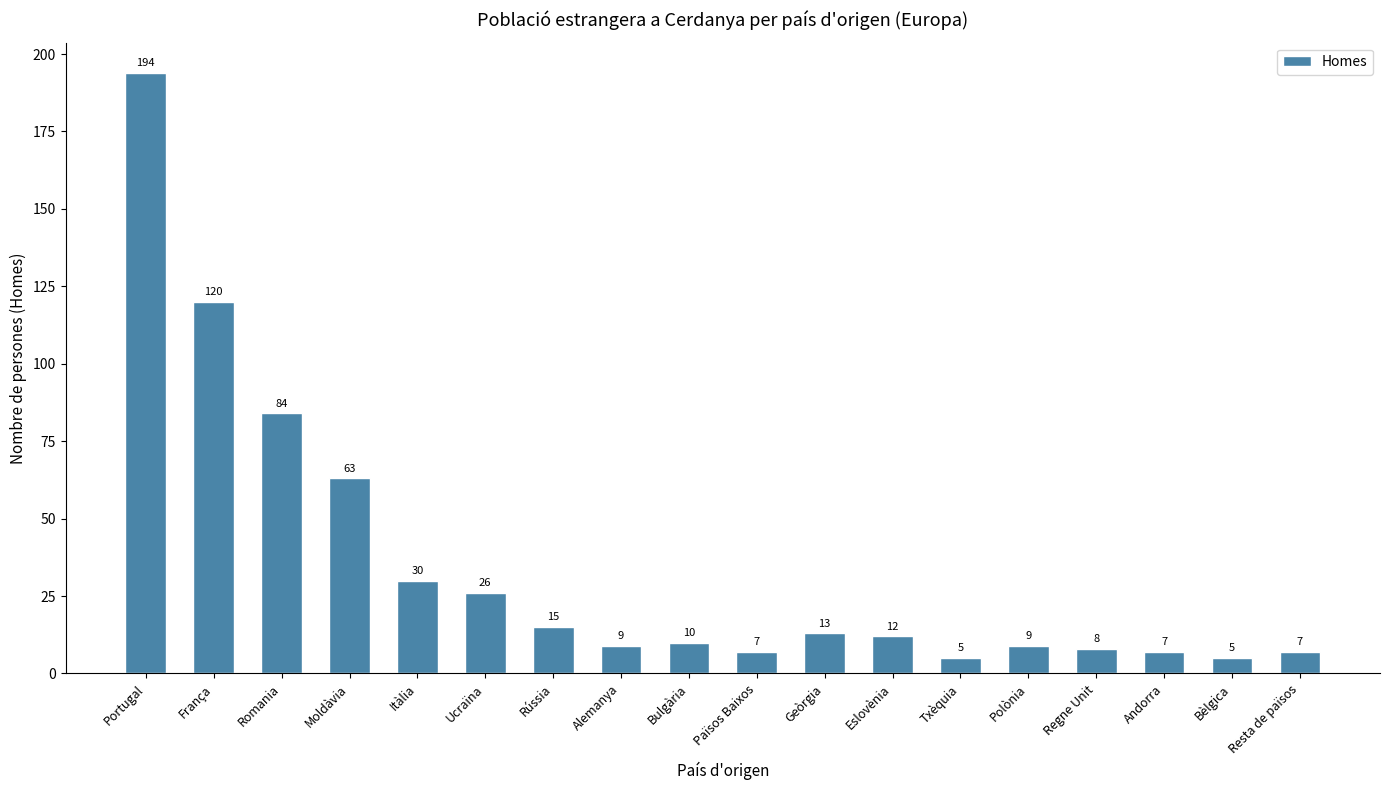

What value does the data have at Resta de països?

7